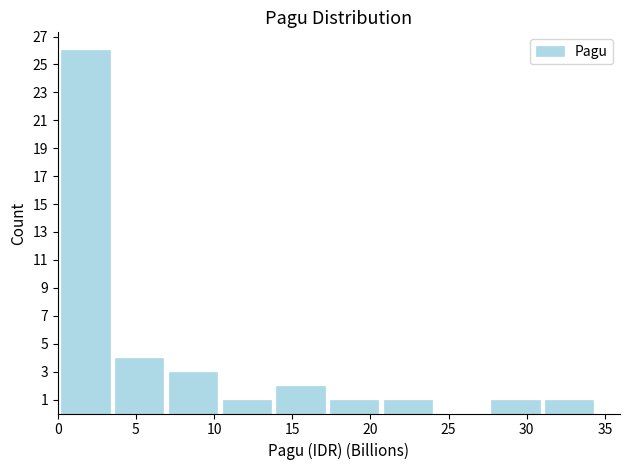

Which range on the x-axis has the tallest bar?

0.0 to 3.5